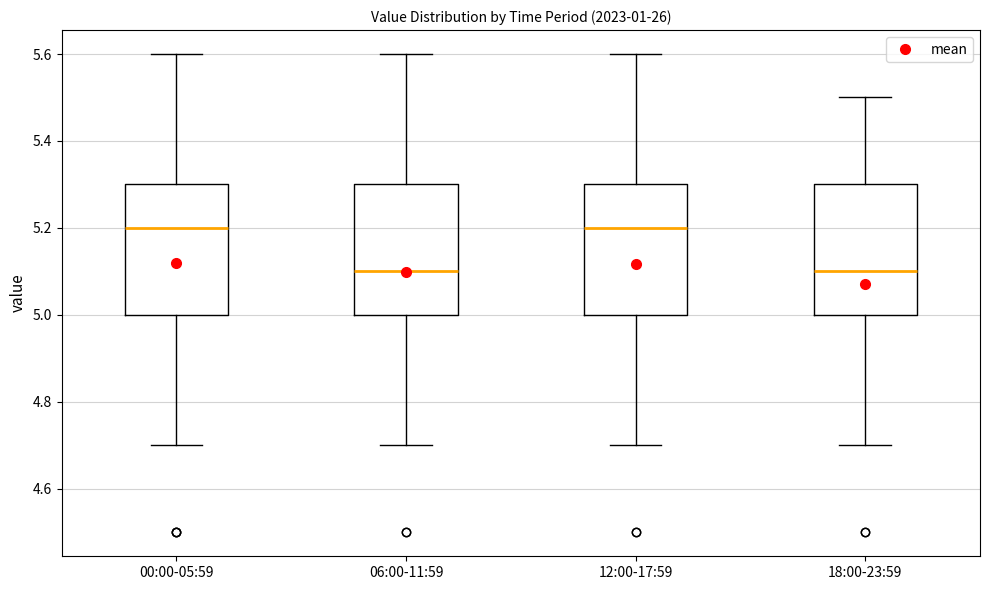

Reading left to right, transcribe this box plot: for each box, give where its median line is, the range the box spans, and where its two whiskers end, as read against the y-axis. The values are not printed on the chart, so give them approximately, as read against the axis.

00:00-05:59: median 5.2, box 5.0 to 5.3, whiskers 4.7 to 5.6
06:00-11:59: median 5.1, box 5.0 to 5.3, whiskers 4.7 to 5.6
12:00-17:59: median 5.2, box 5.0 to 5.3, whiskers 4.7 to 5.6
18:00-23:59: median 5.1, box 5.0 to 5.3, whiskers 4.7 to 5.5